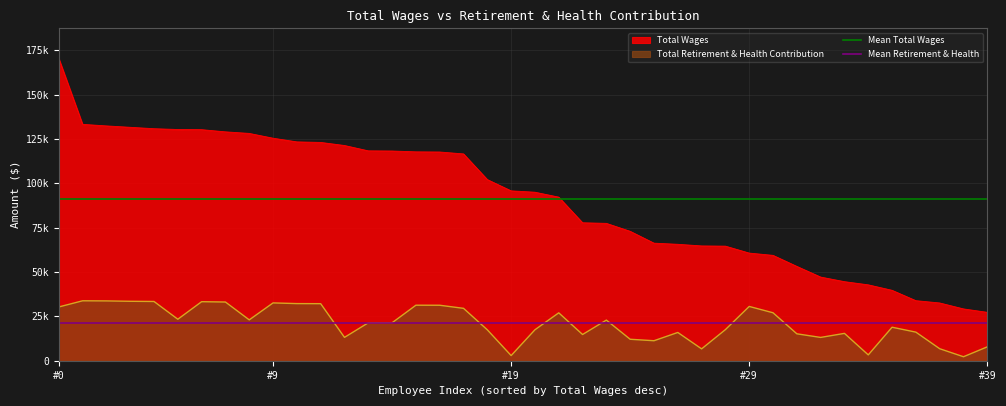

What is the value of the Mean Retirement & Health point at the 2nd from the left?

21122.7